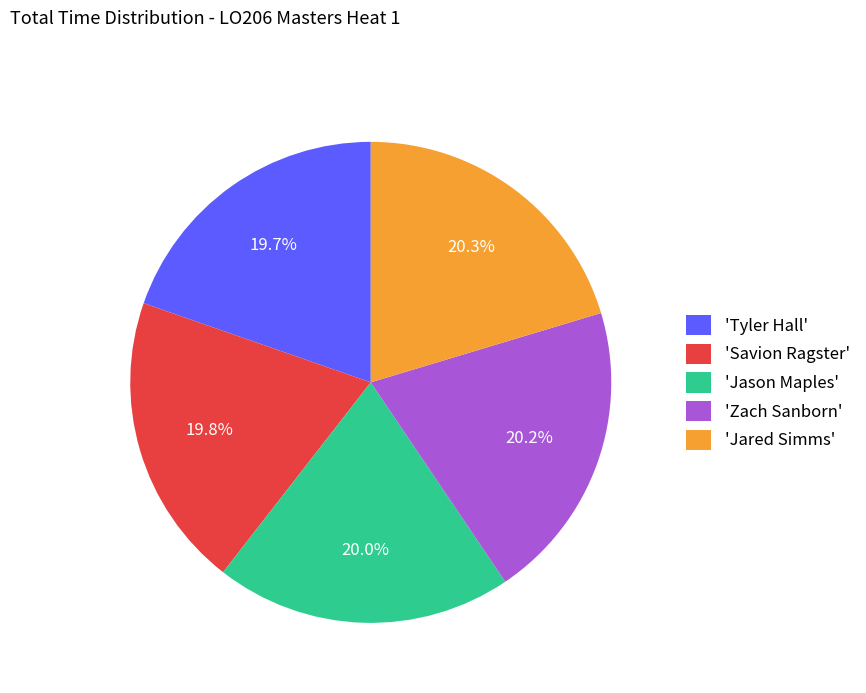

What is the ratio of the value at 'Jason Maples' to the value at 'Tyler Hall'?

1.0